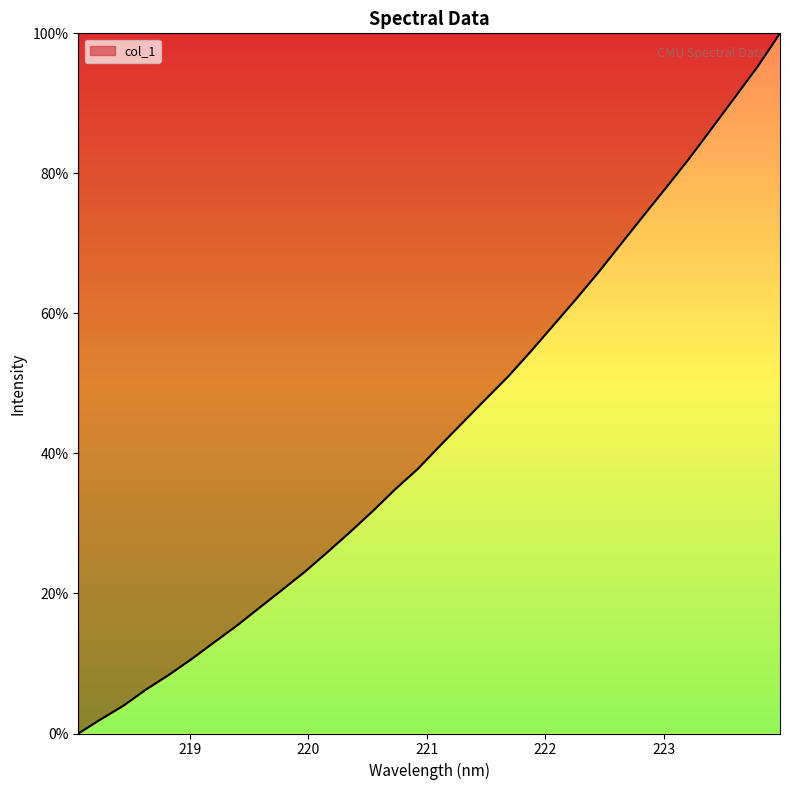

What is the greatest value displayed?

100.0